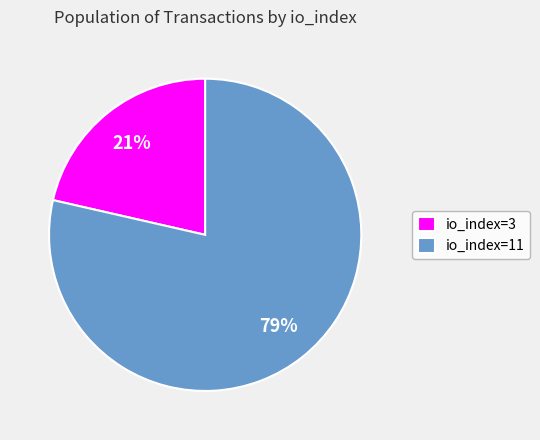

What is the smallest slice in the pie chart?

io_index=3